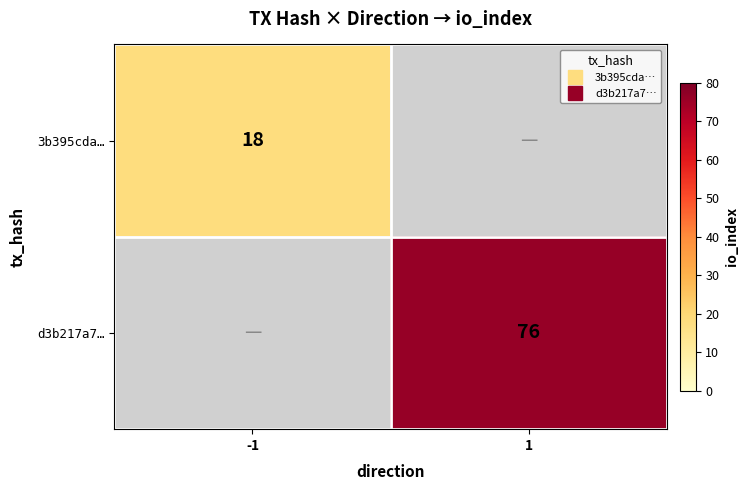

How many data points does each series have?

2